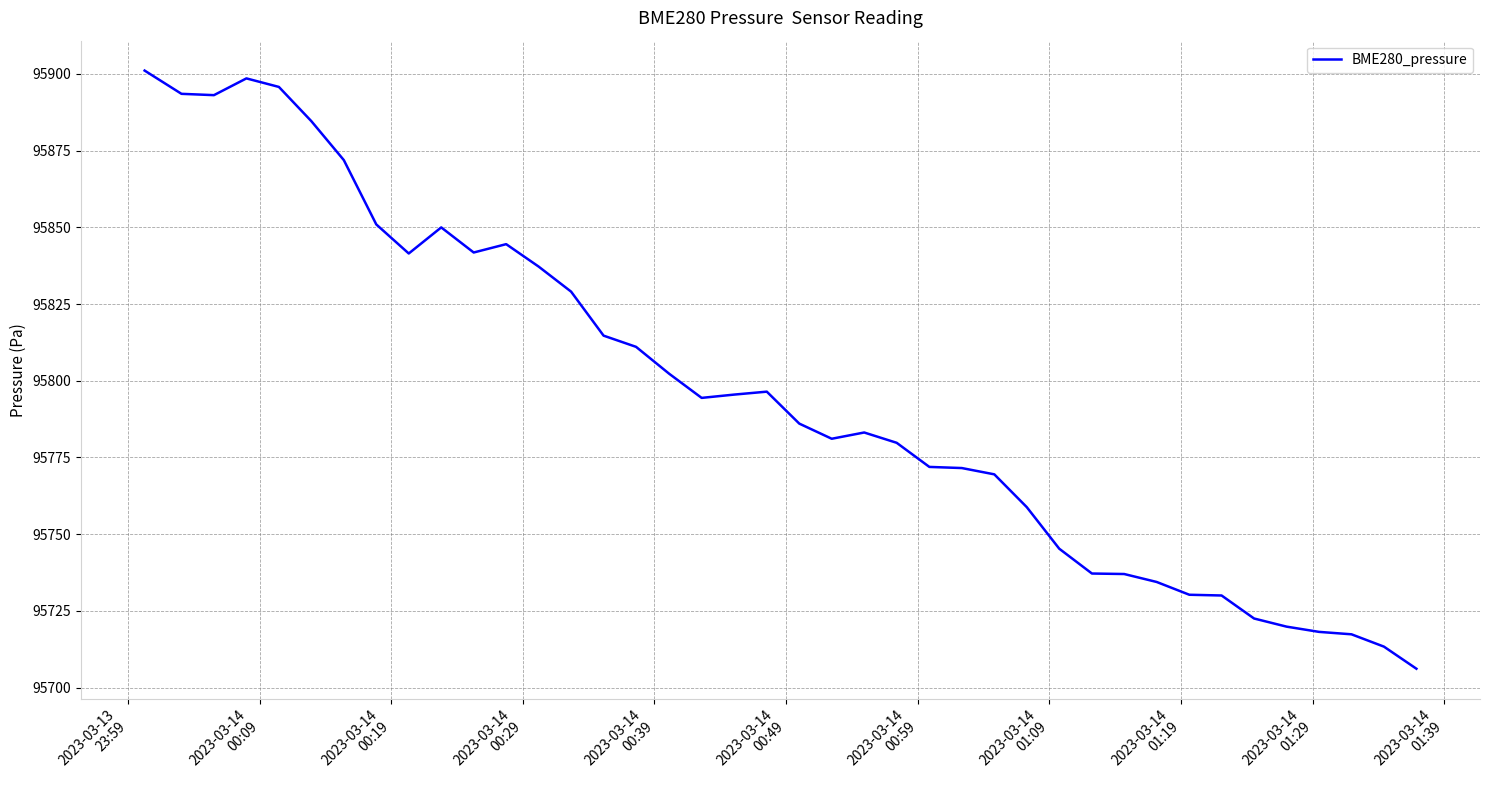

What is the smallest value displayed?

95706.1